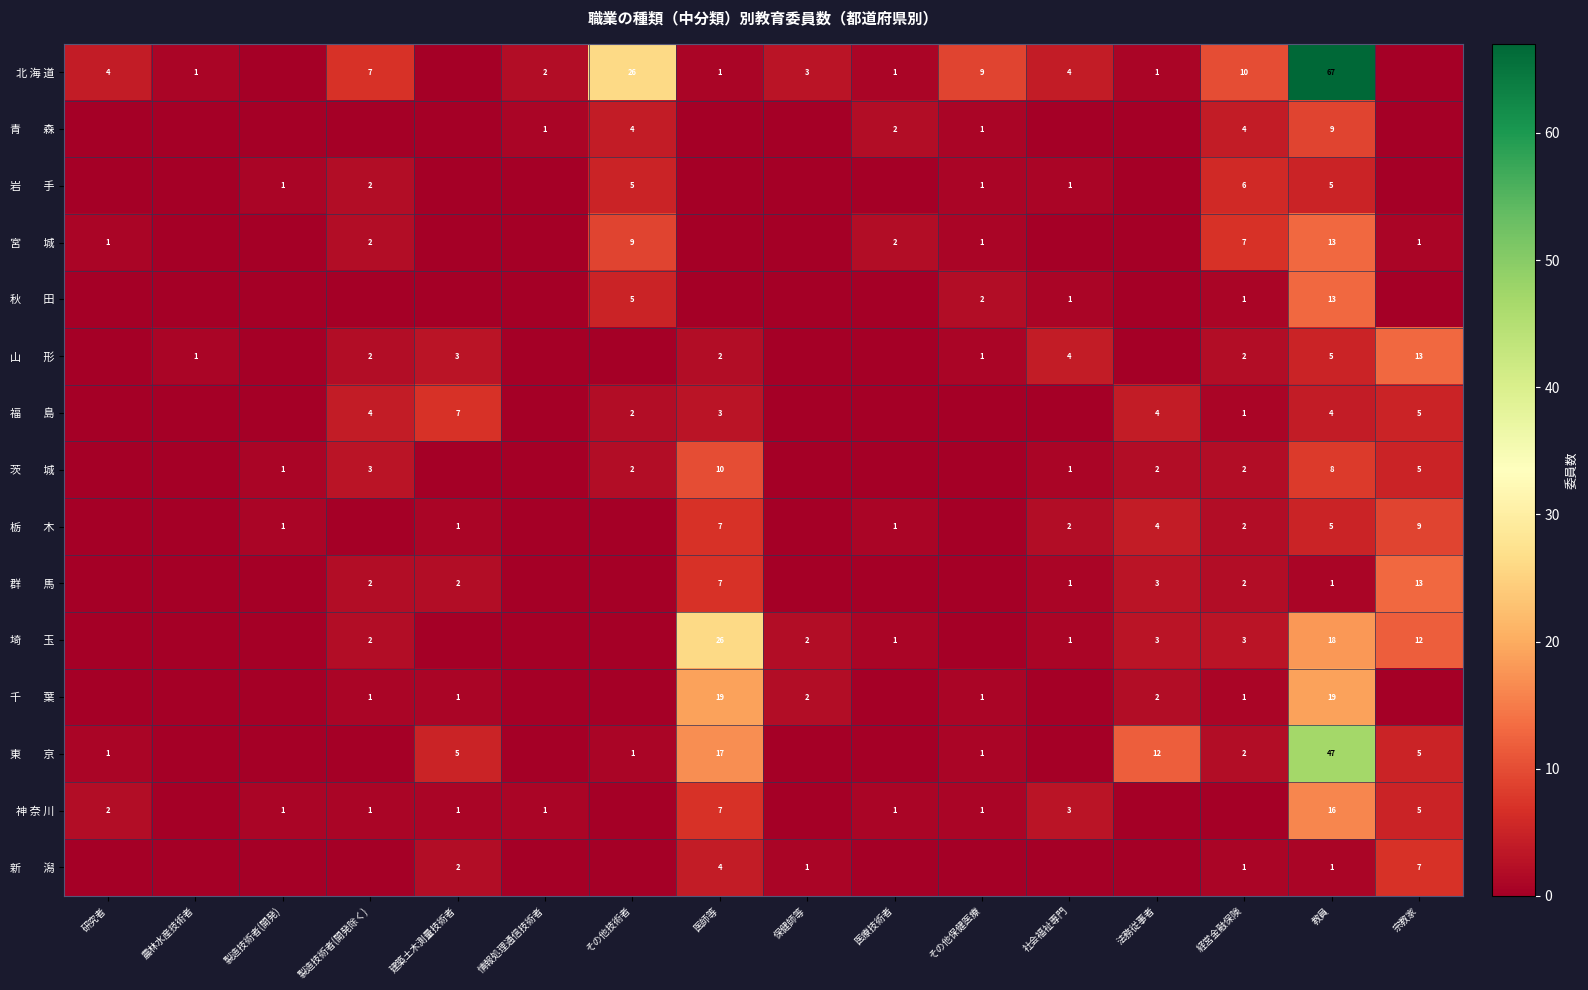

Which has a higher value, 社会福祉専門 or その他技術者?

その他技術者